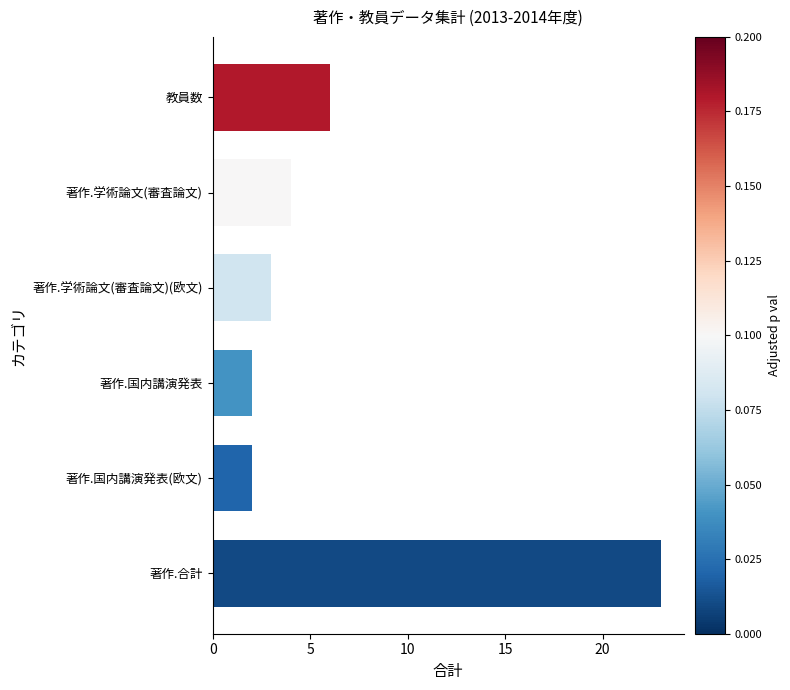

What is the difference between the maximum and second lowest values?

21